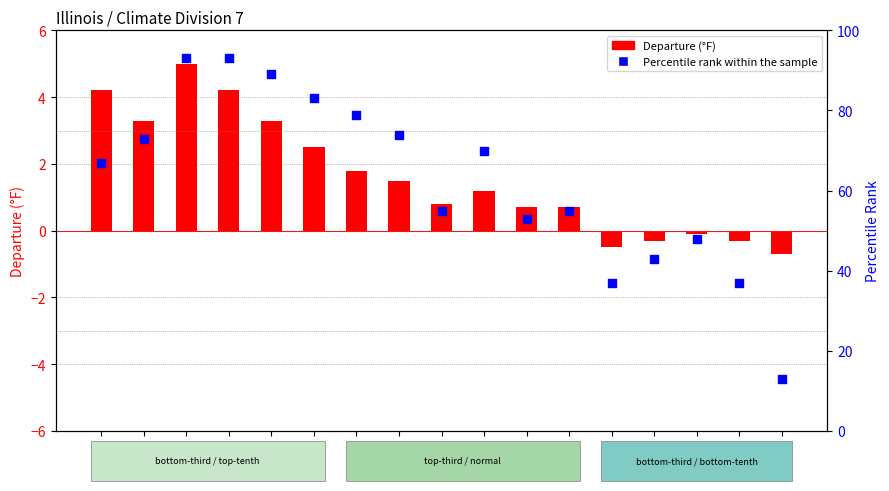

Is the value of Departure (°F) at 24 greater than the value of Percentile rank at 10?

No